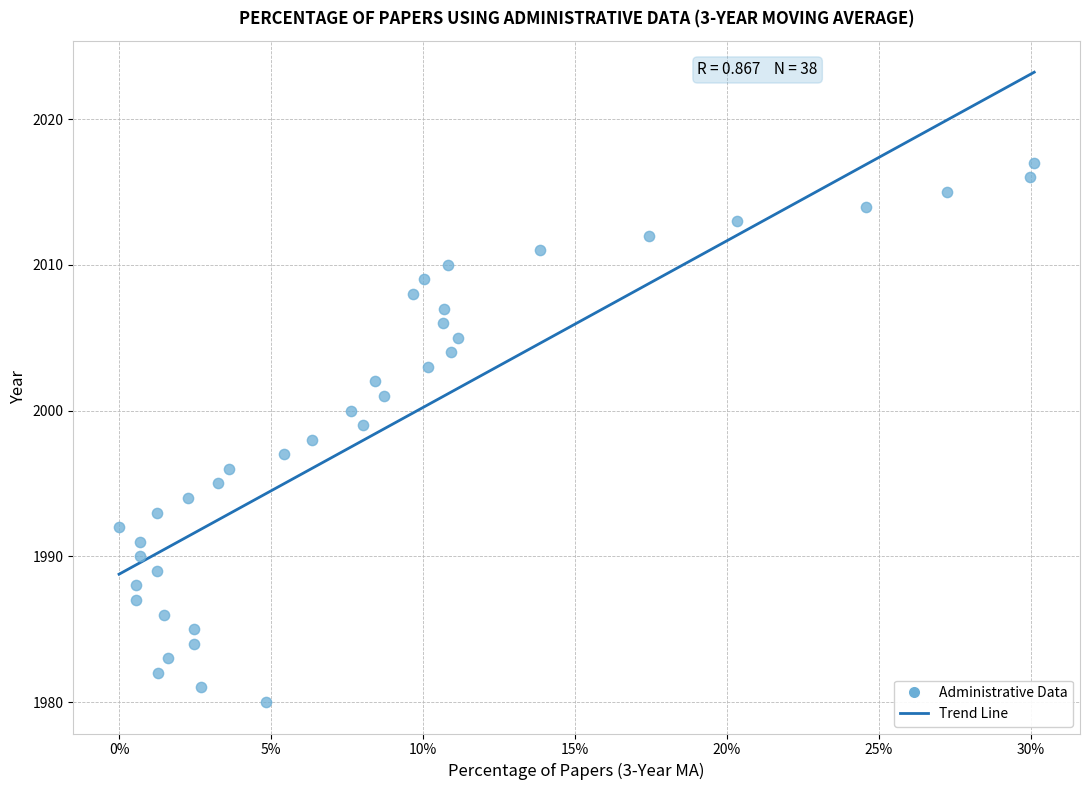

What is the range of Y values (max minus min)?

37